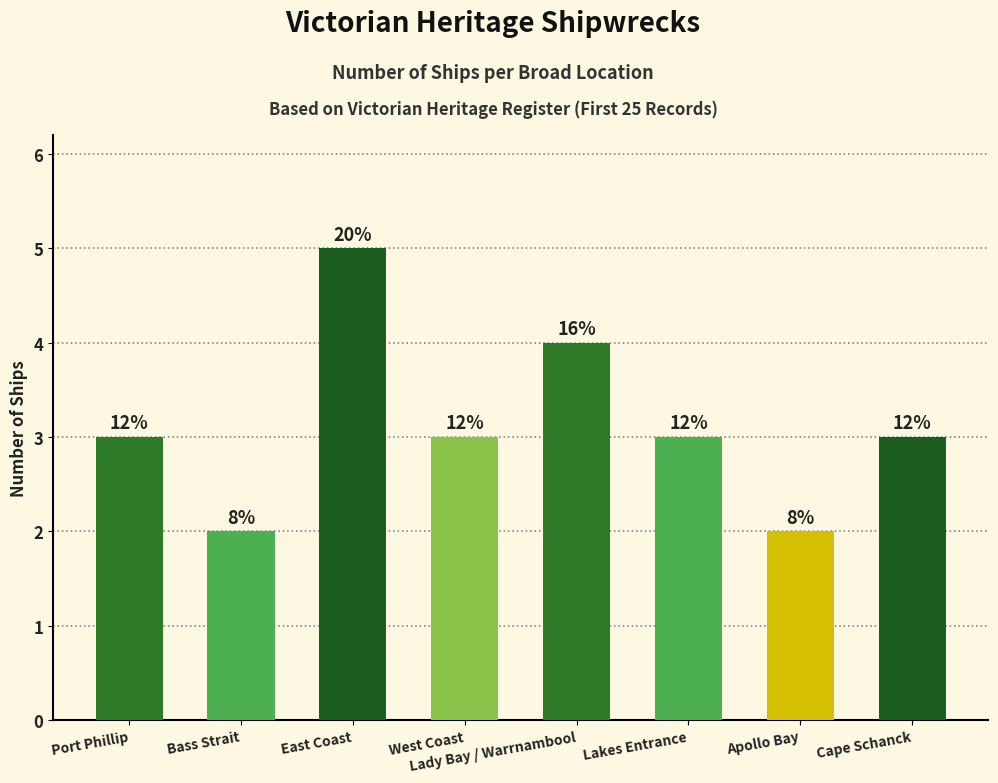

Are the bars horizontal?

No